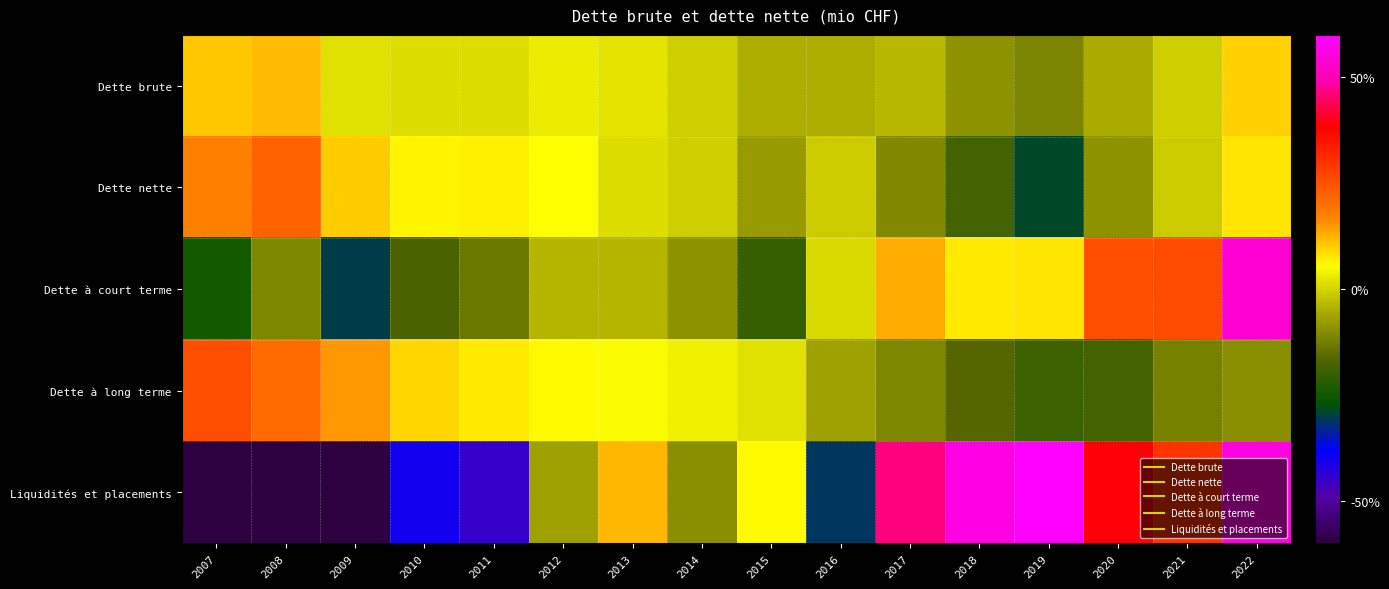

At how many categories does at least one series exceed 1?

15